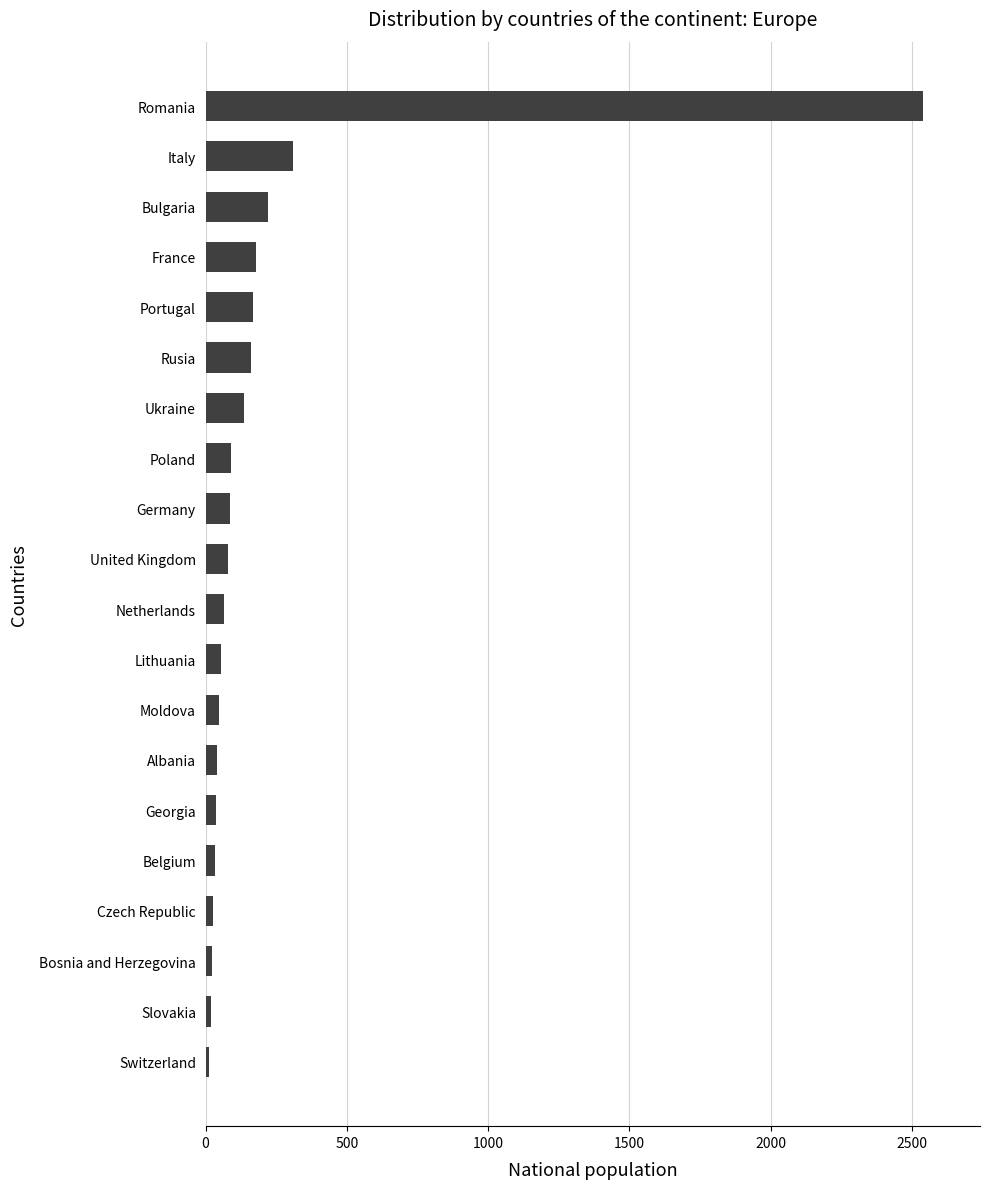

What is the sum of all values?

4327